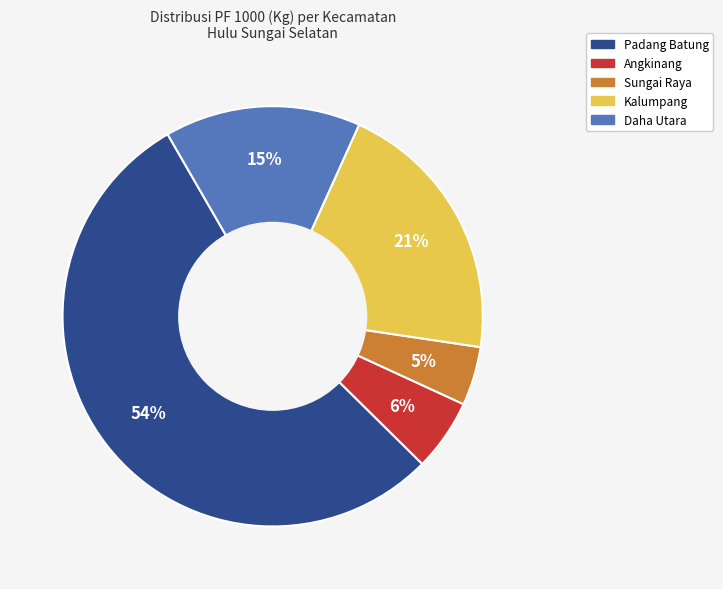

How many segments does this pie chart have?

5